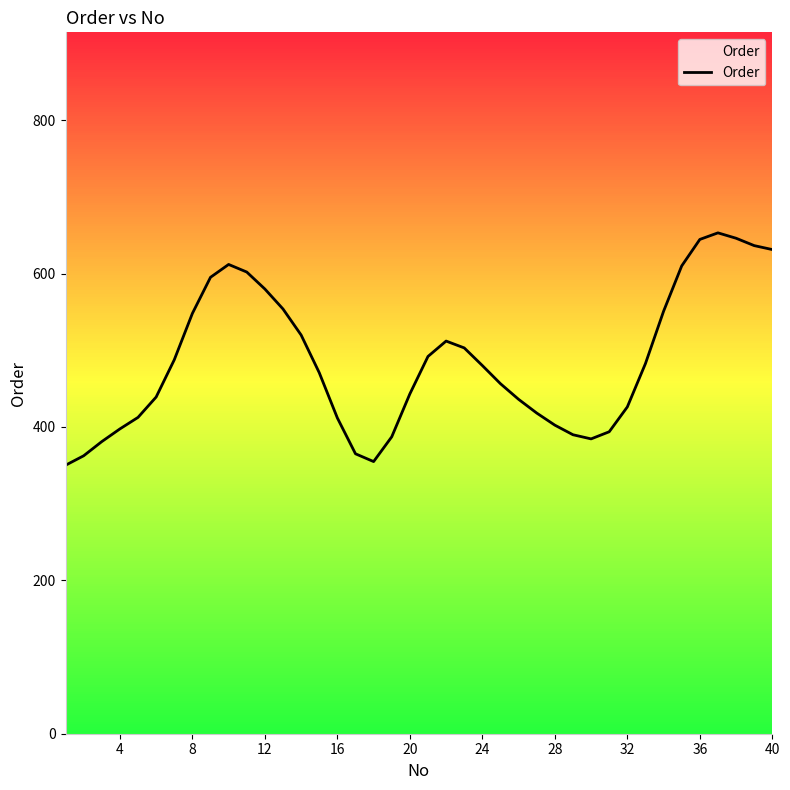

What is the difference between the maximum and minimum values?

303.0